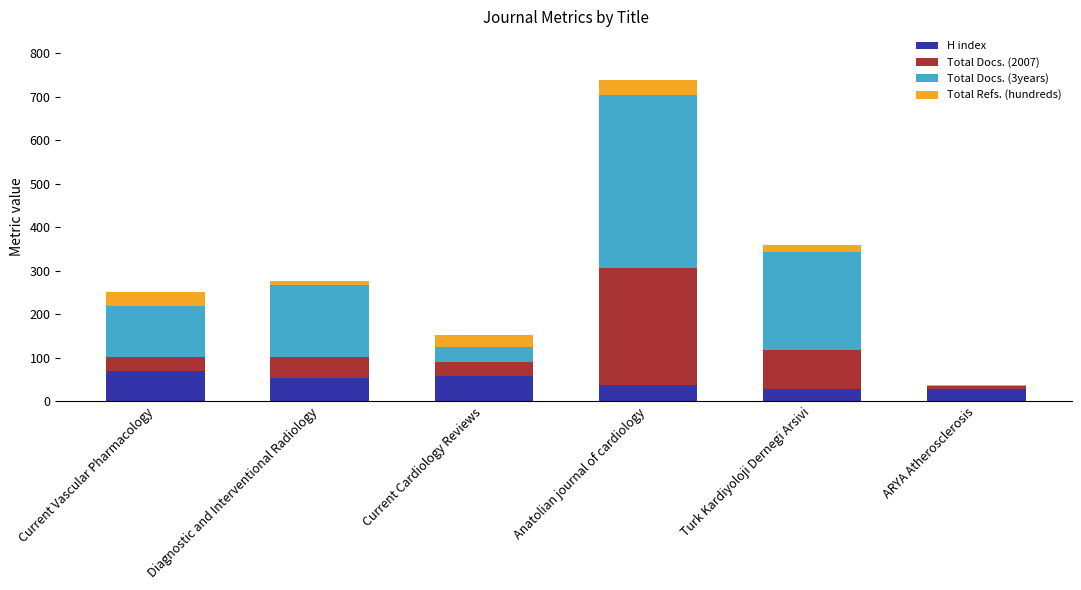

The value of H index at Diagnostic and Interventional Radiology is 26. True or false?

False